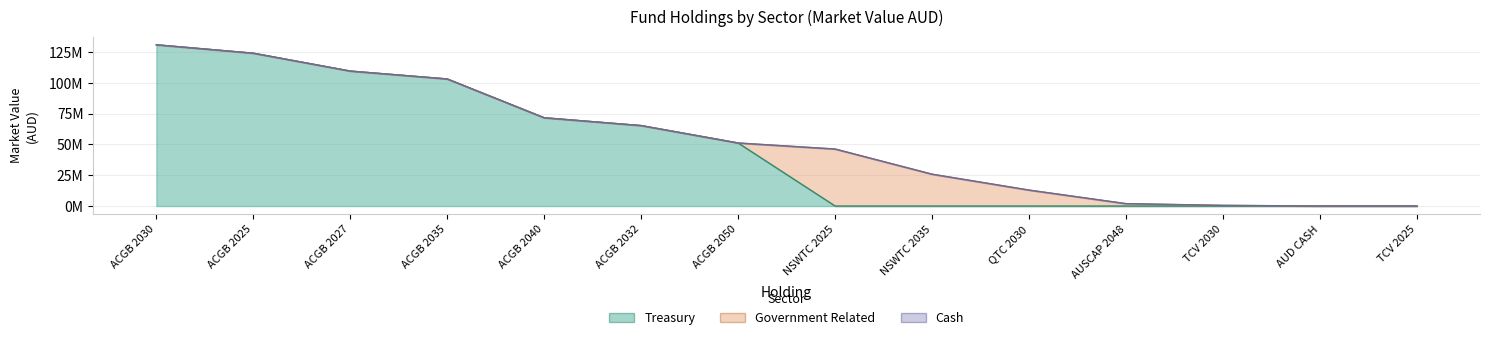

At which label does Government Related reach its peak?

NSWTC 2025